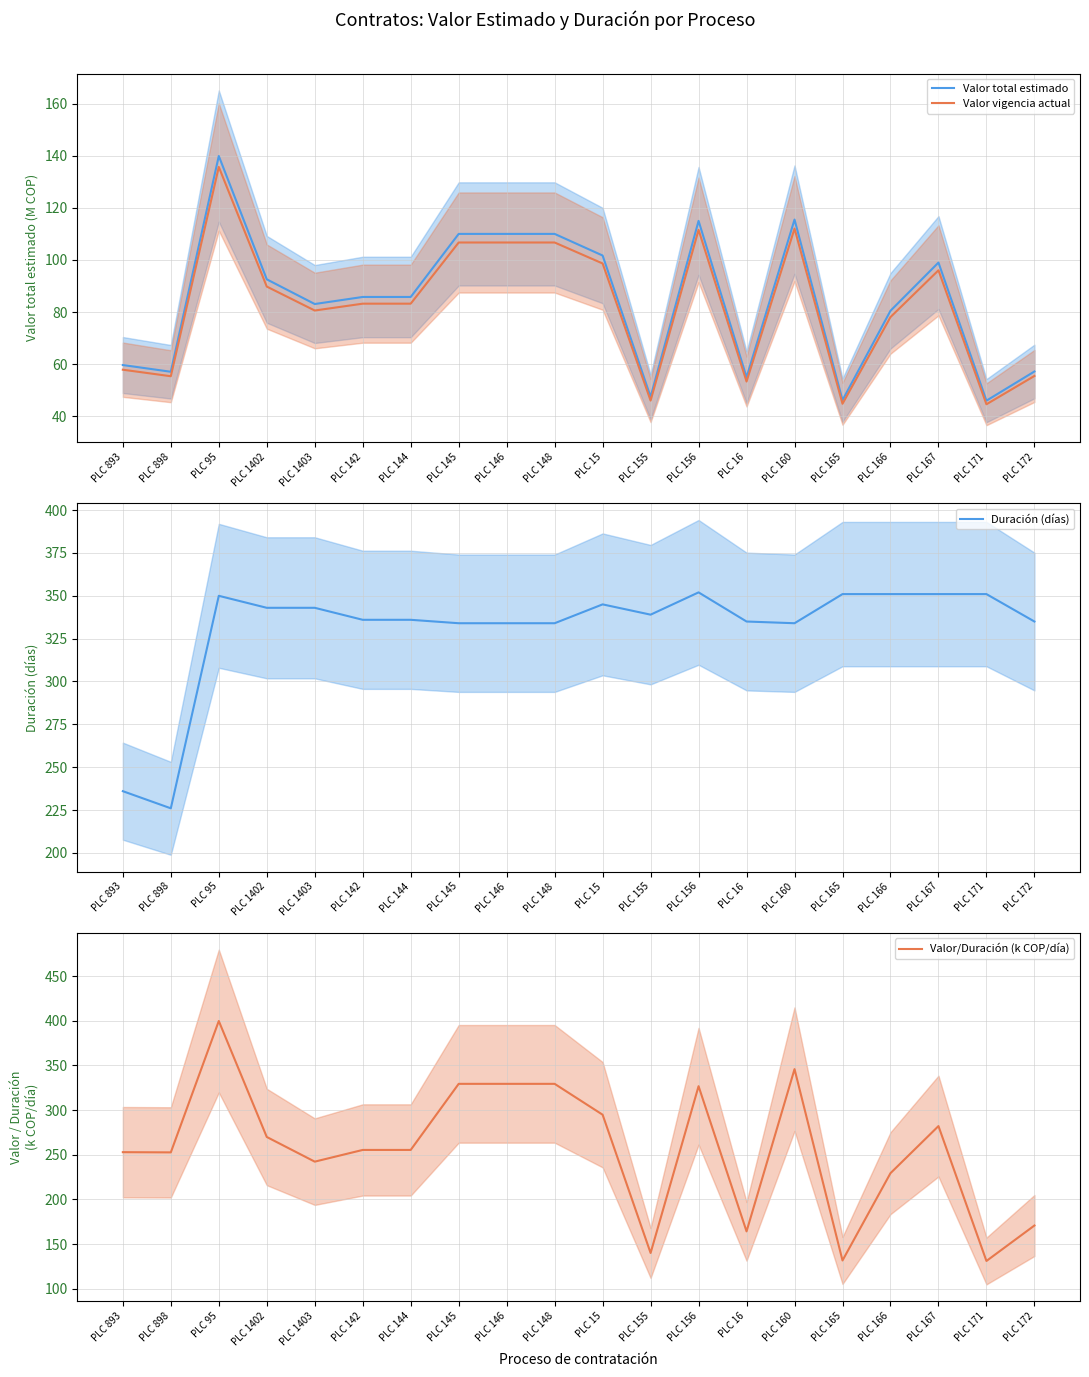

Is the value of Valor total estimado at PLC 95 greater than the value of Valor/Duración (k COP/día) at PLC 1402?

No